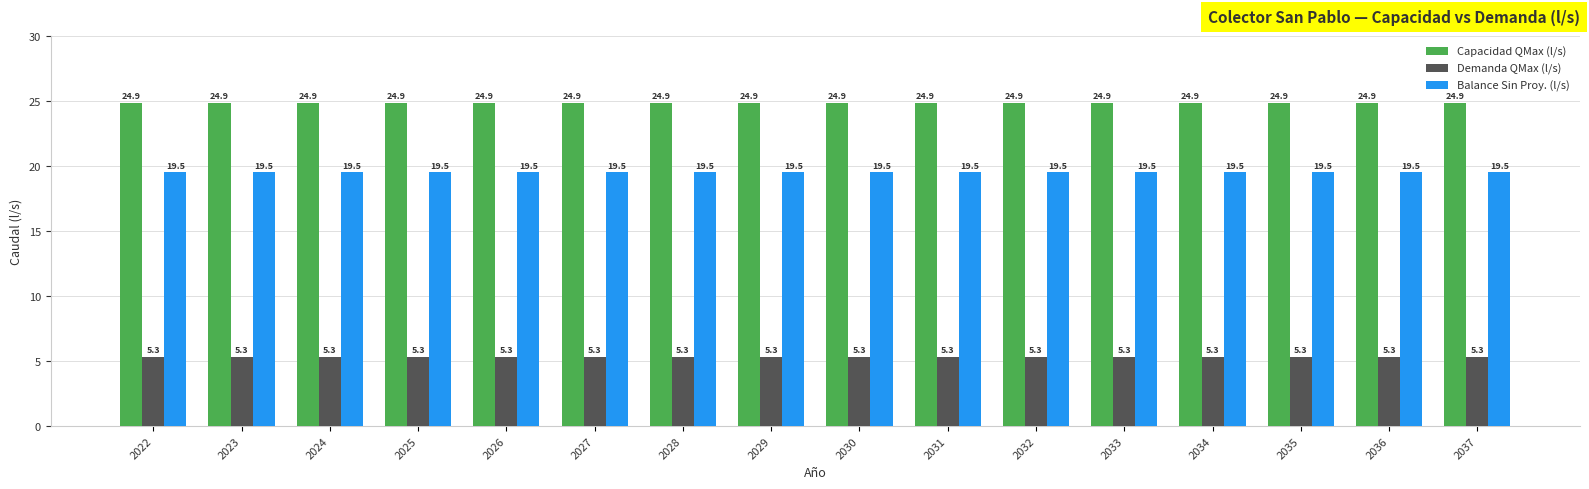

What is the smallest value displayed?

5.3